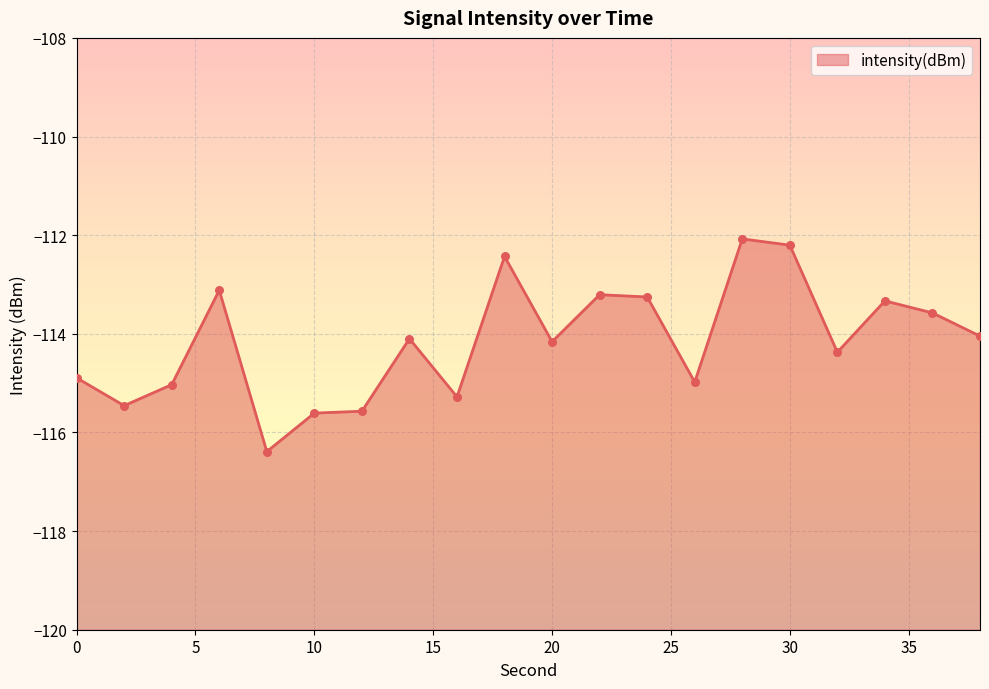

Between 24 and 26, which is larger?

24